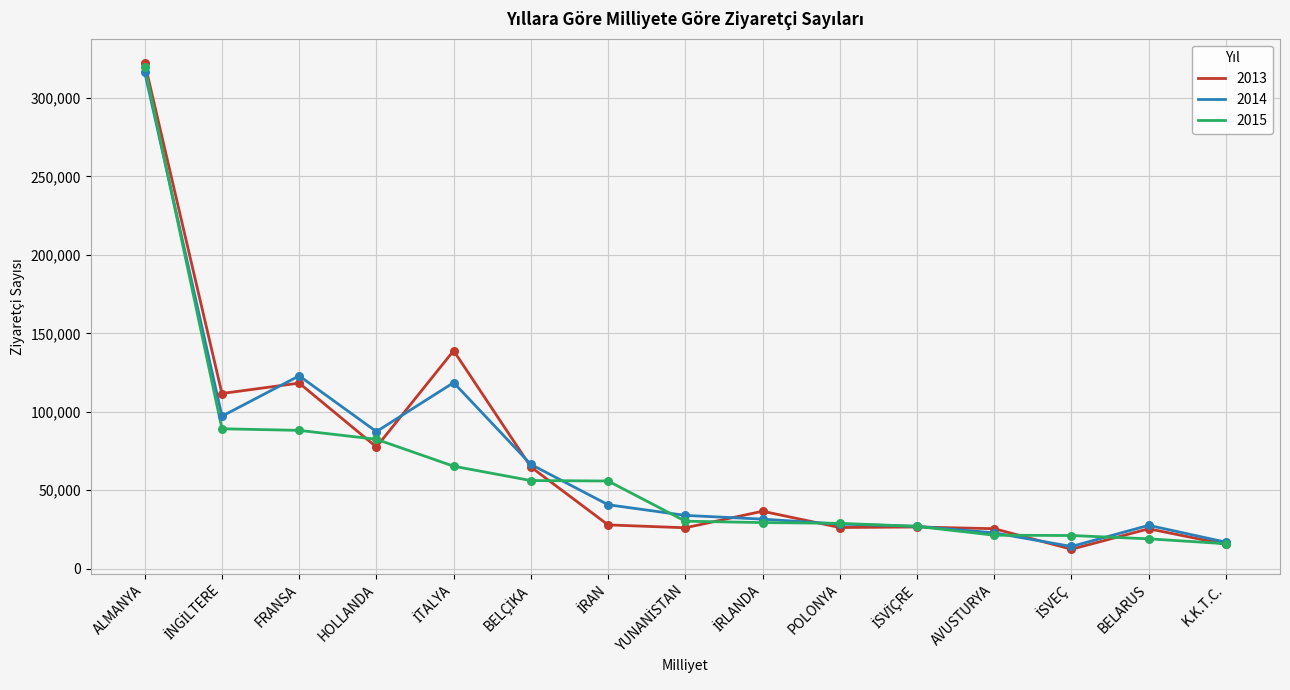

At which category is the sum across all series the highest?

ALMANYA